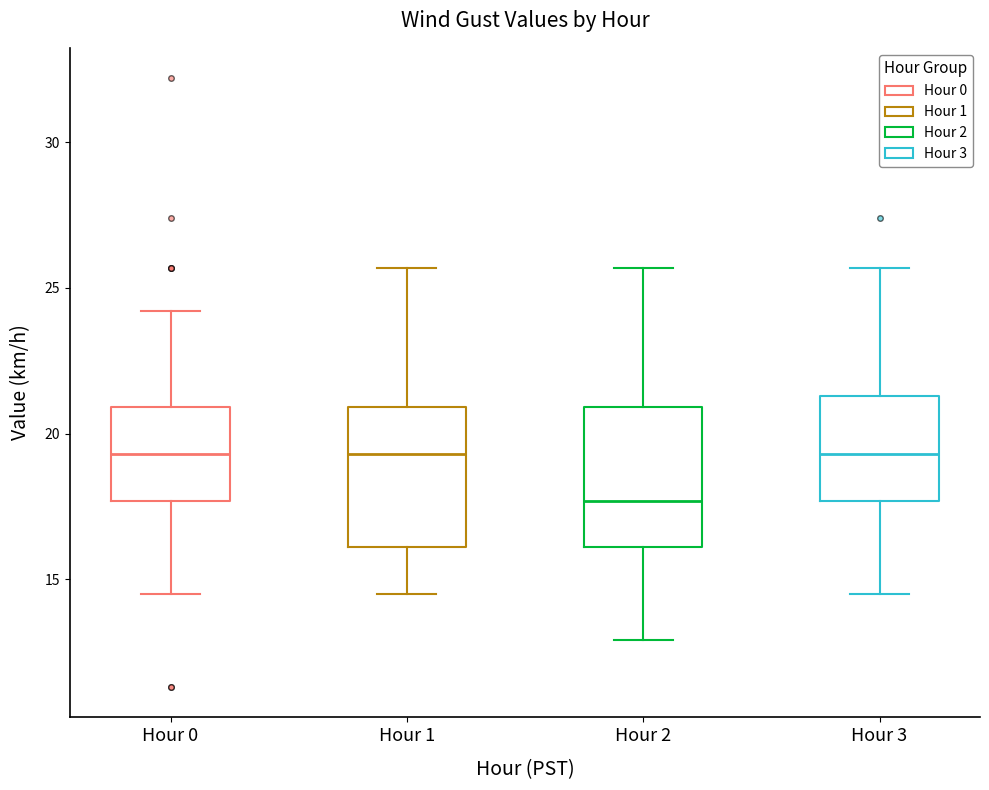

Which box has the lowest median line?

Hour 2